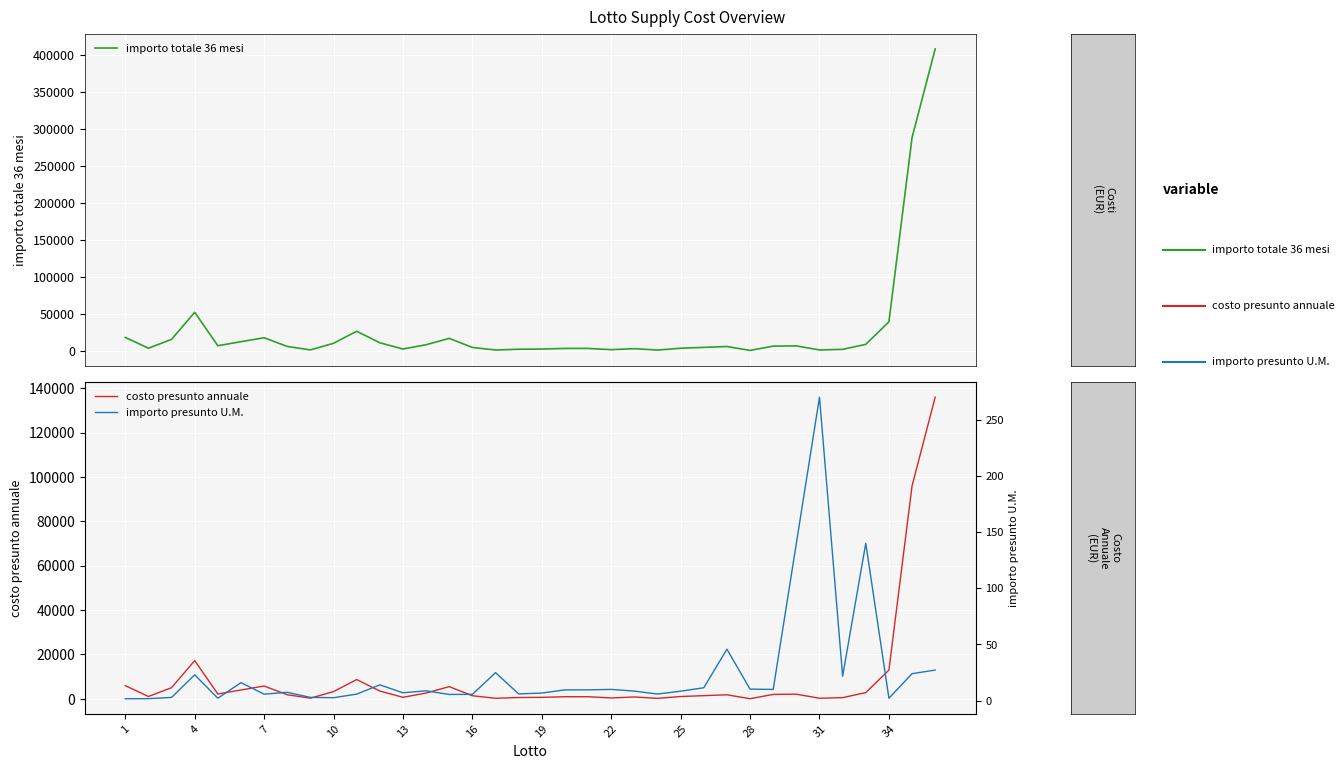

How many interior local peaks does the importo presunto U.M. series have?

10